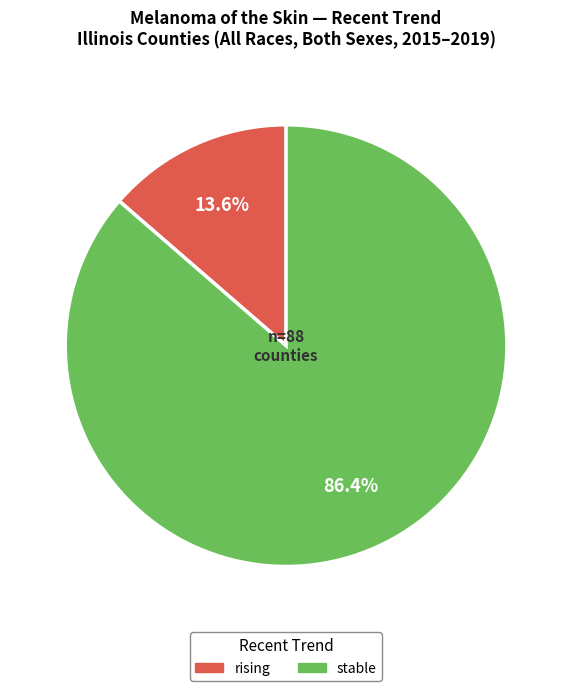

What is the total percentage of rising and stable?

100.0%